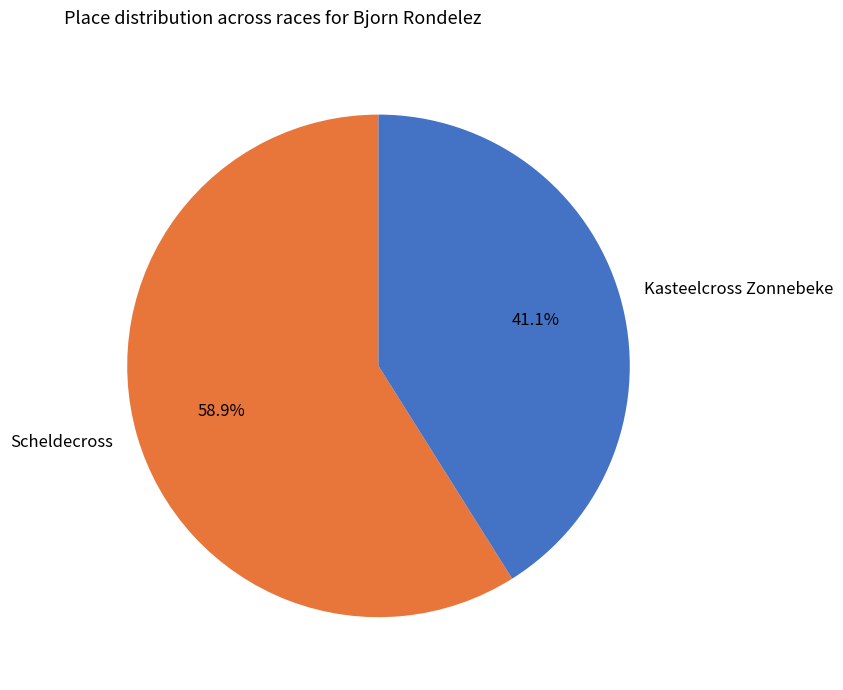

To the nearest percent, what portion does Kasteelcross Zonnebeke represent?

41%